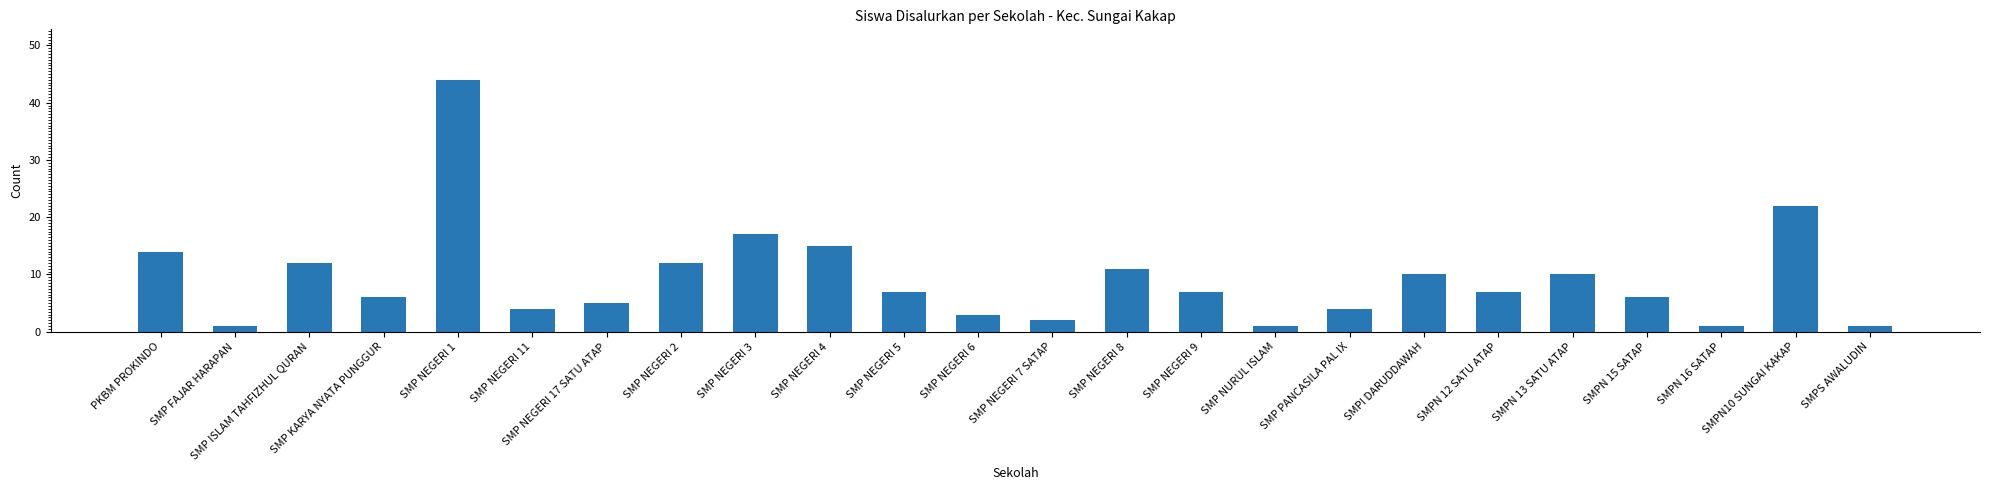

What is the label of the 6th bar from the right?

SMPN 12 SATU ATAP